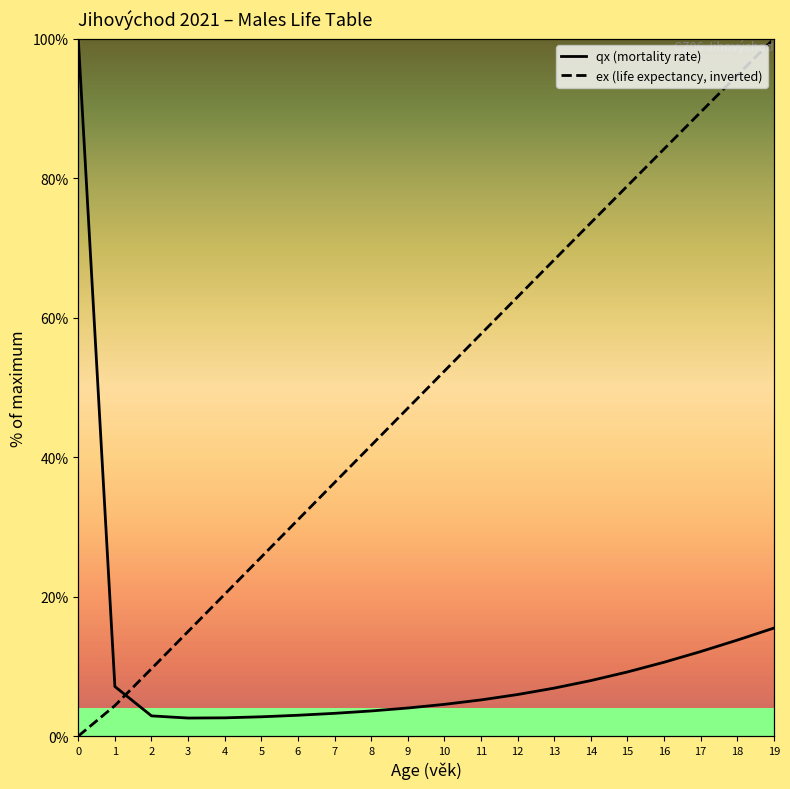

What is the spread (max minus min) of values at 13?

61.4